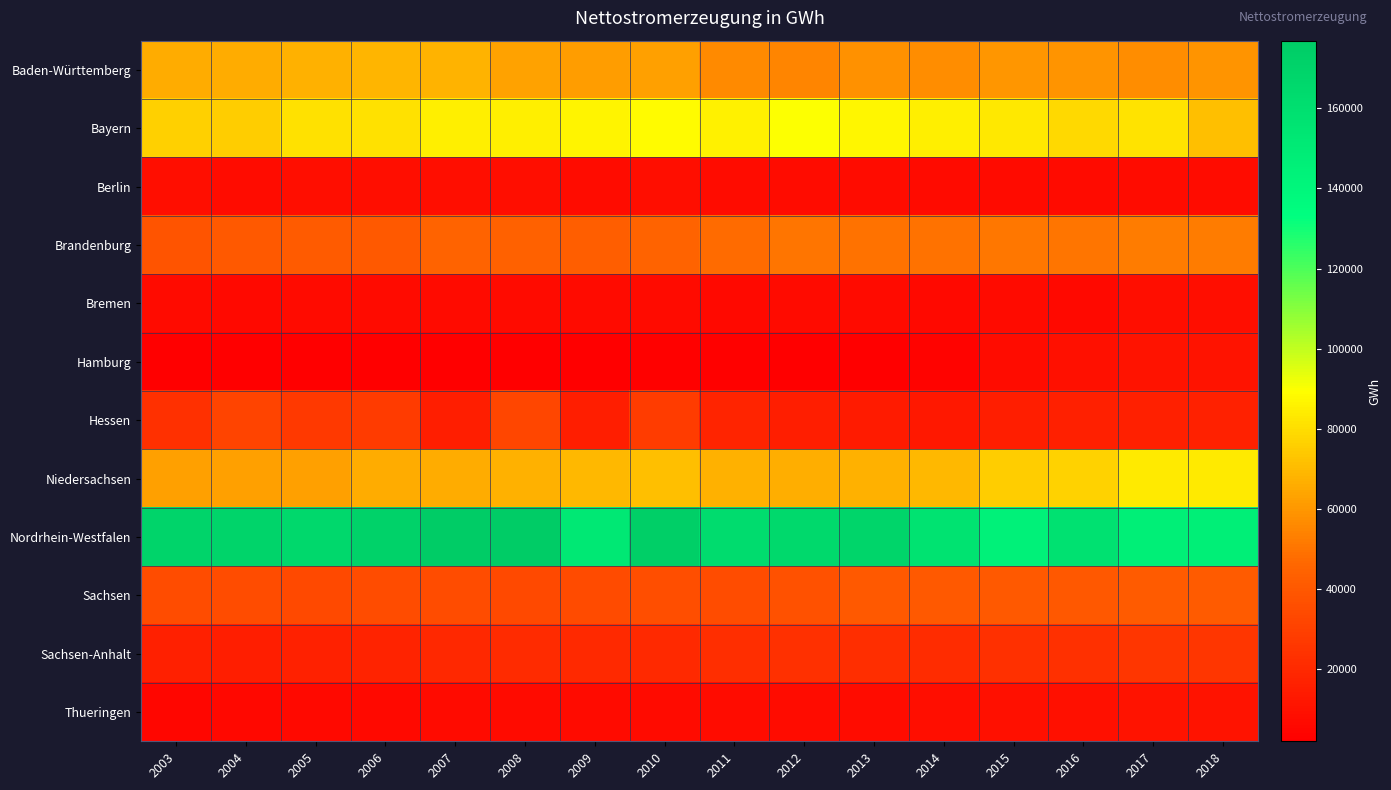

What is the spread (max minus min) of values at 2016?

151857